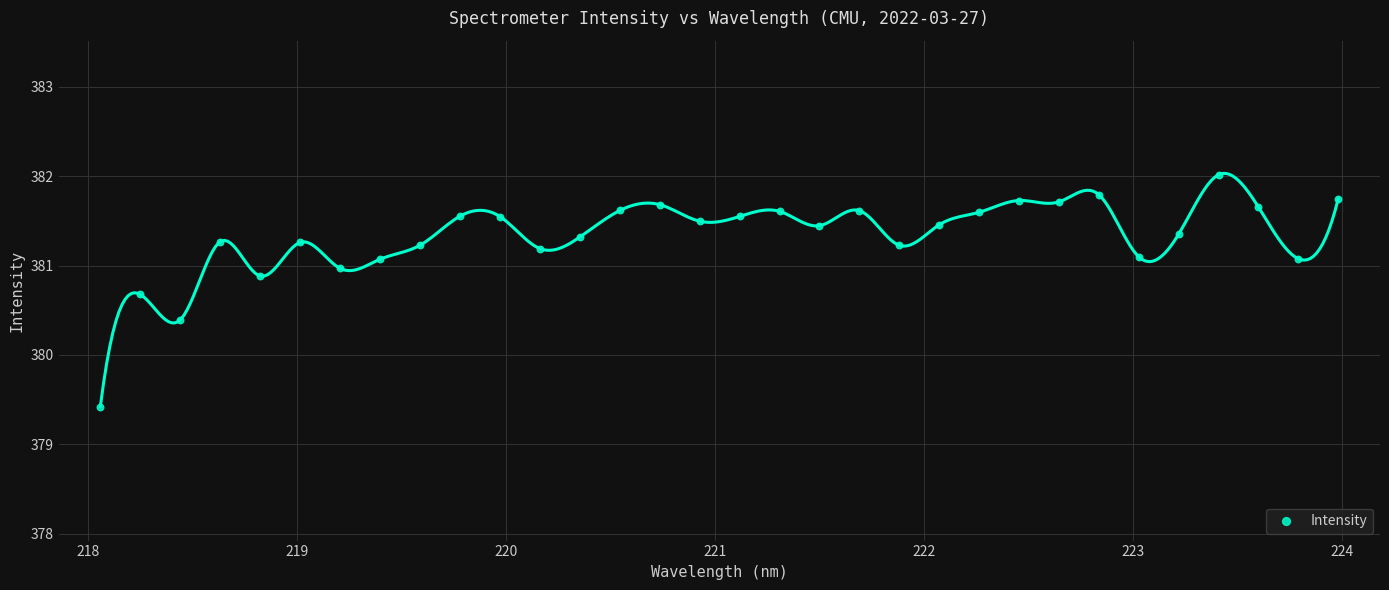

What is the range of X values (max minus min)?

5.9